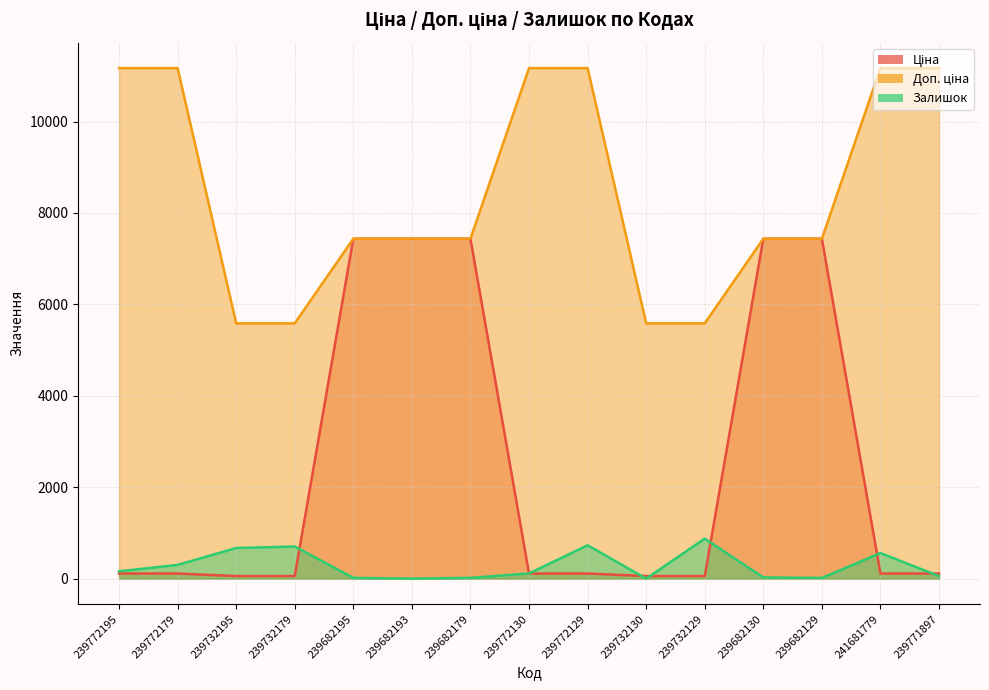

Which series has the widest spread of values?

Ціна